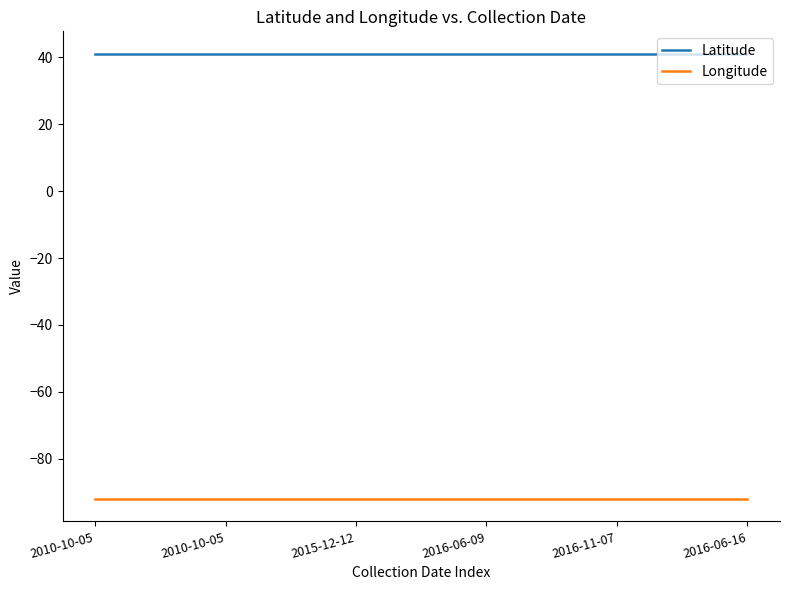

What are all the series names shown in the legend?

Latitude, Longitude